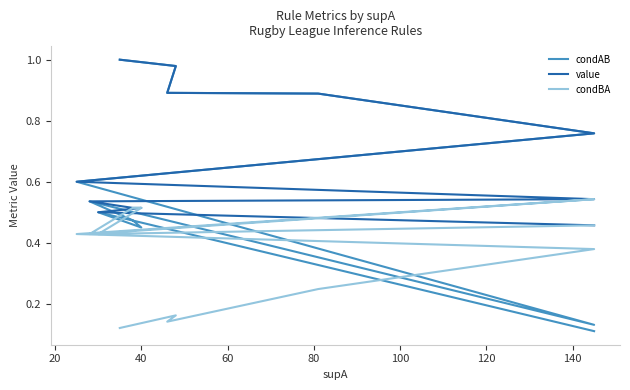

True or false: value and condAB intersect in this chart.

False